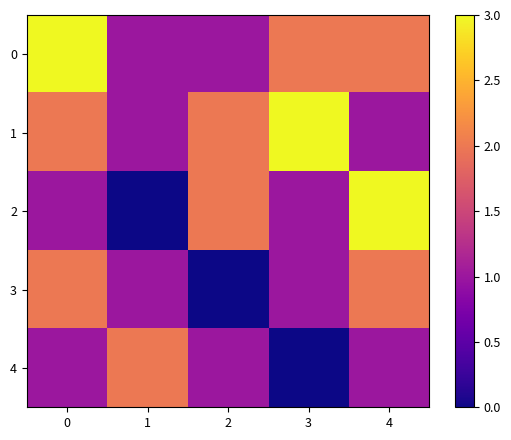

Reading left to right, what are all the values shown in this chart?

0: 0=3	1=1	2=1	3=2	4=2
1: 0=2	1=1	2=2	3=3	4=1
2: 0=1	1=0	2=2	3=1	4=3
3: 0=2	1=1	2=0	3=1	4=2
4: 0=1	1=2	2=1	3=0	4=1